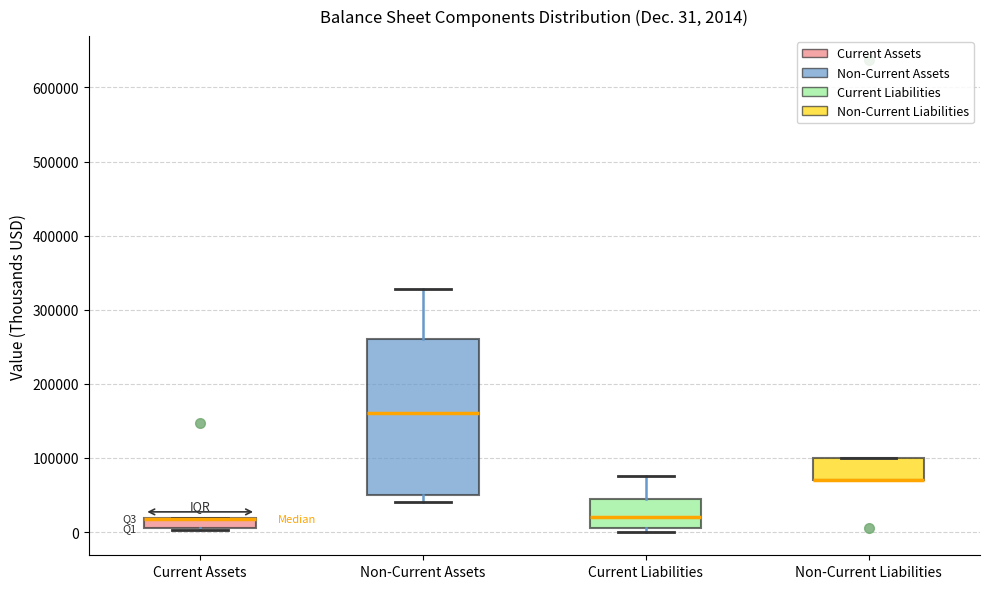

Comparing the boxes themselves (not the whiskers), which one is the tallest?

Non-Current Assets